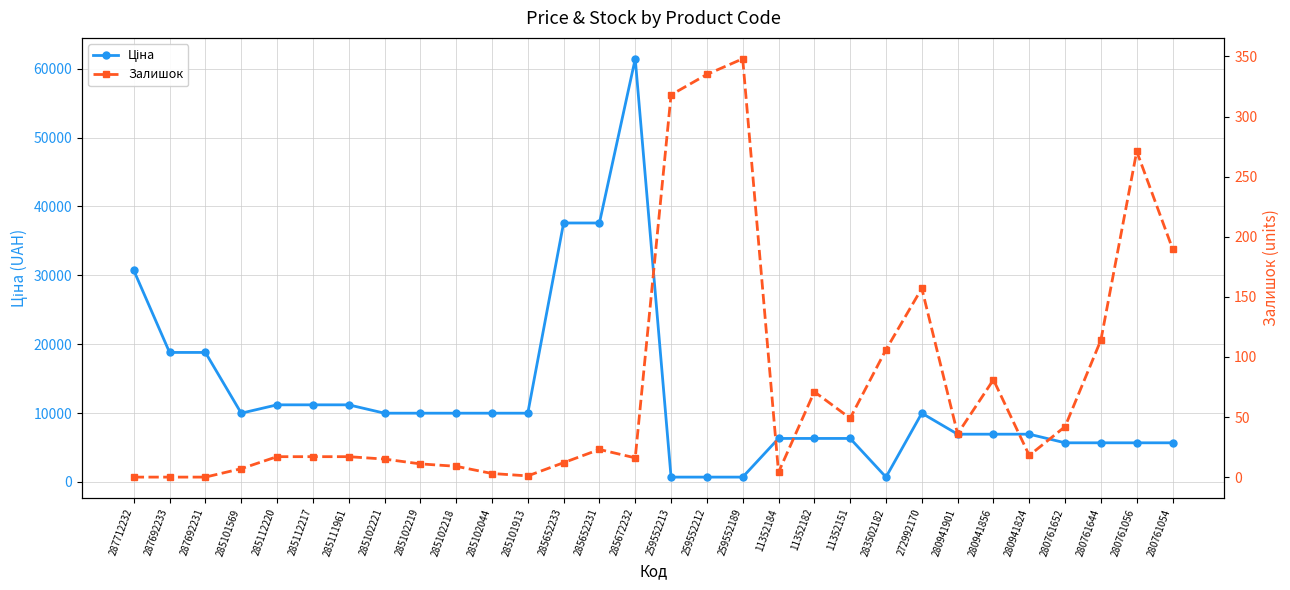

Read the Ціна value at 280761652.

5673.8